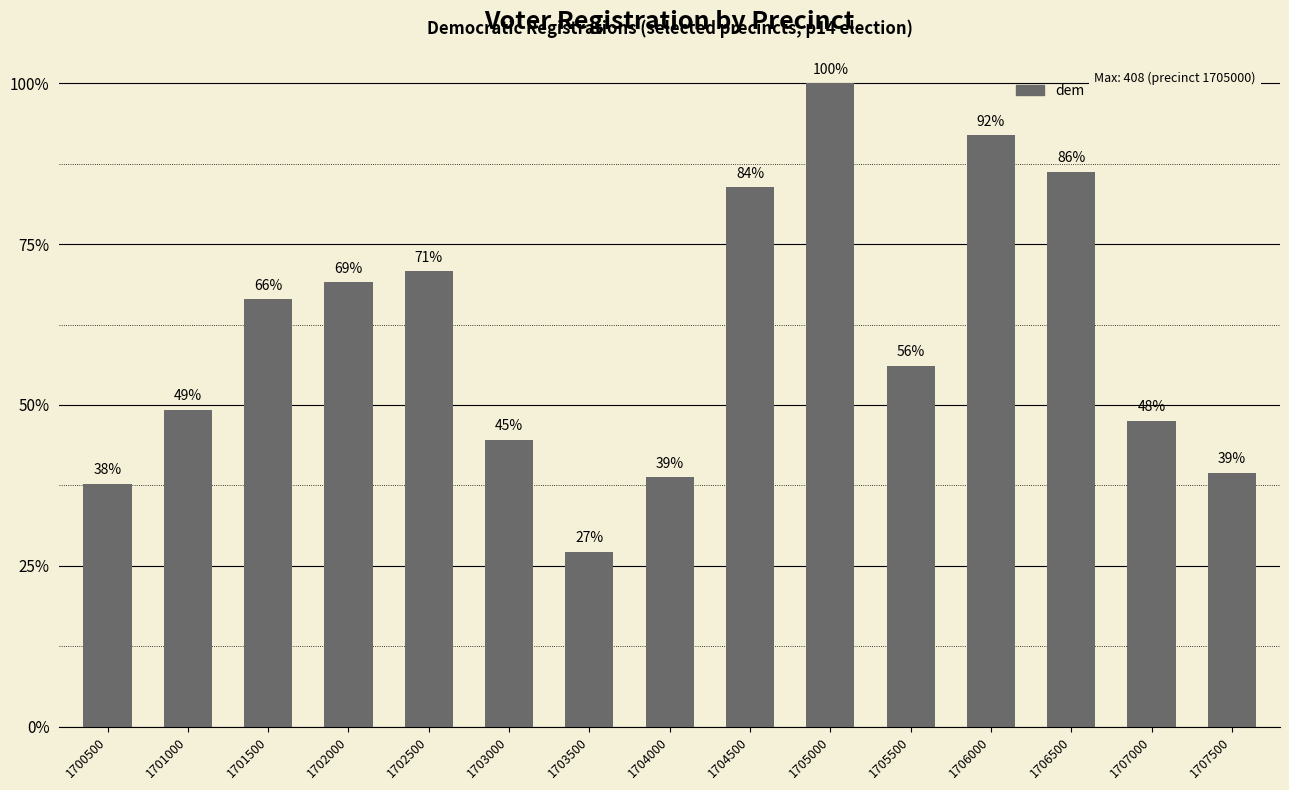

Are the bars horizontal?

No